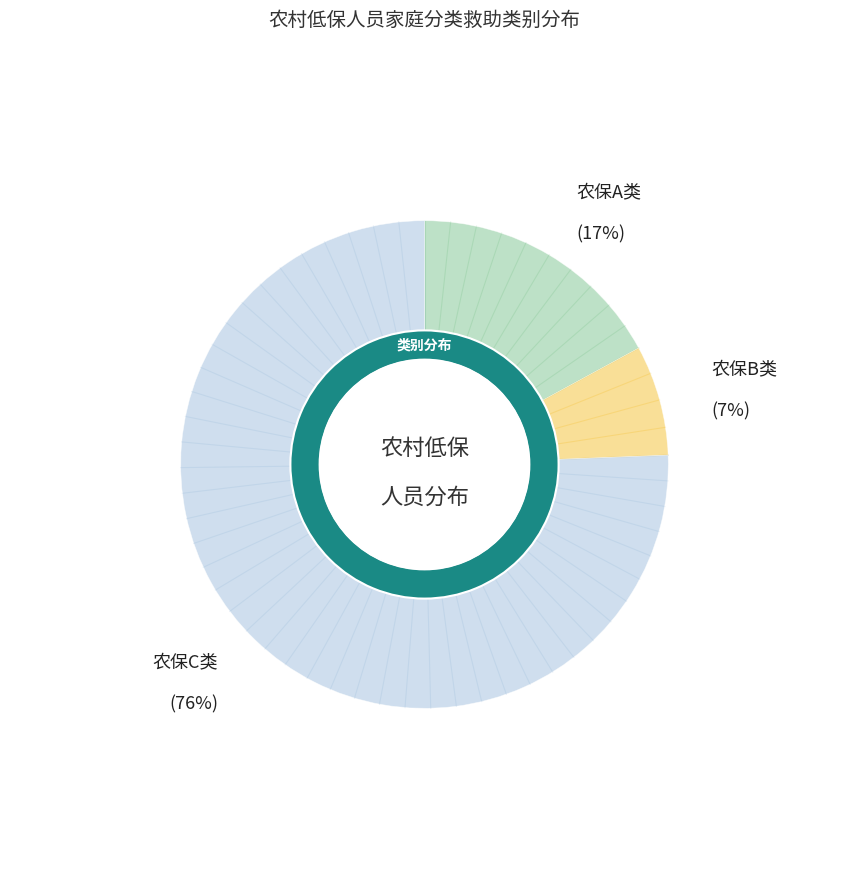

Rank the categories by value from highest to lowest.

农保C类, 农保A类, 农保B类